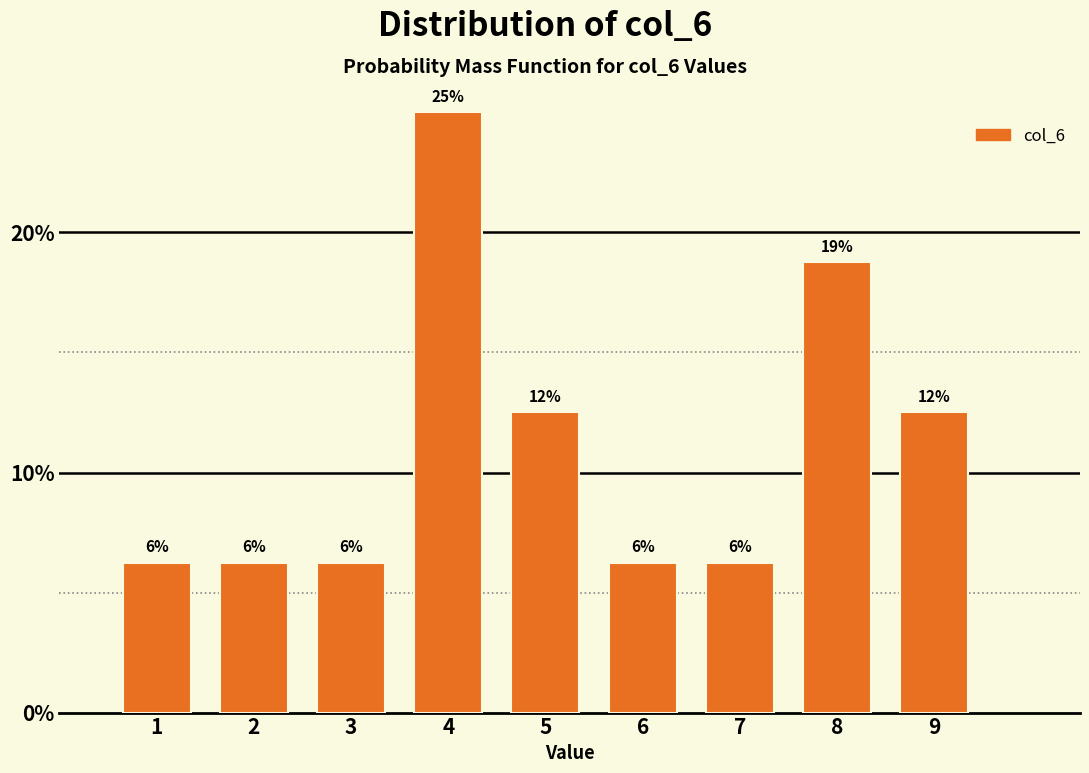

Are the bars horizontal?

No